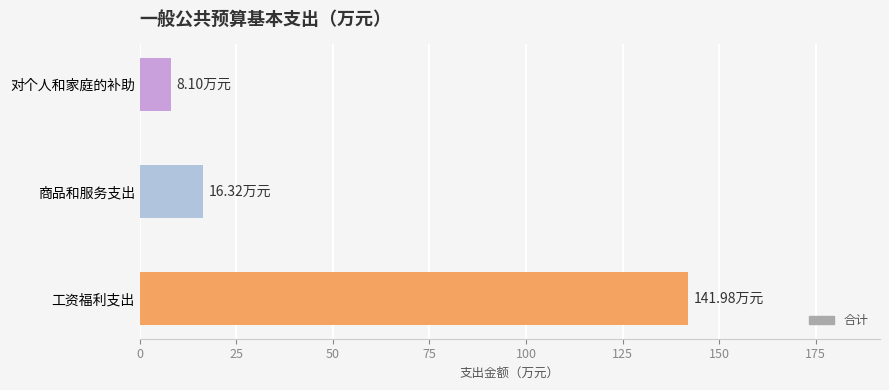

What is the smallest value displayed?

8.1